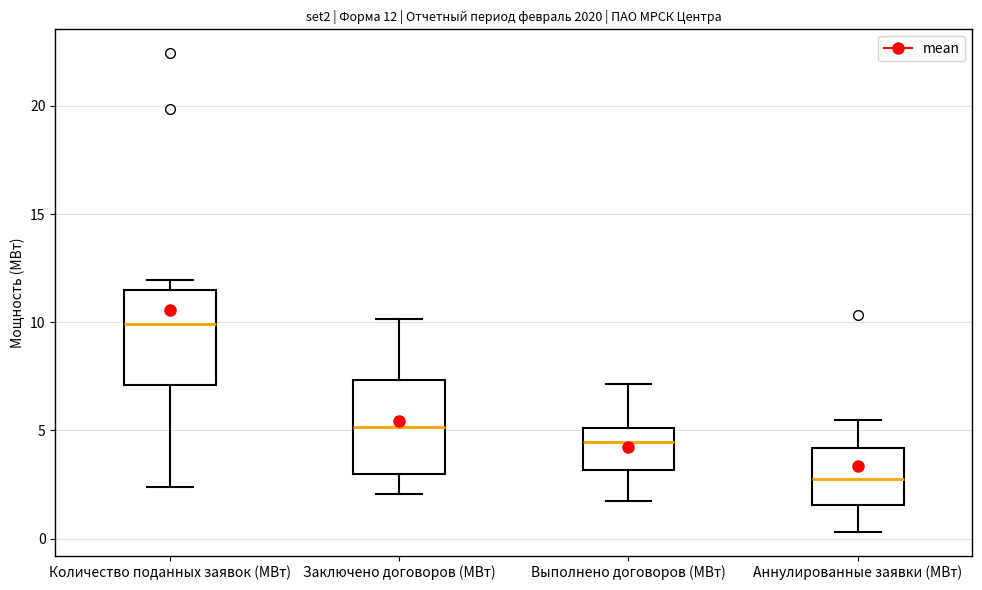

Which box's median line is the highest?

Количество поданных заявок (МВт)